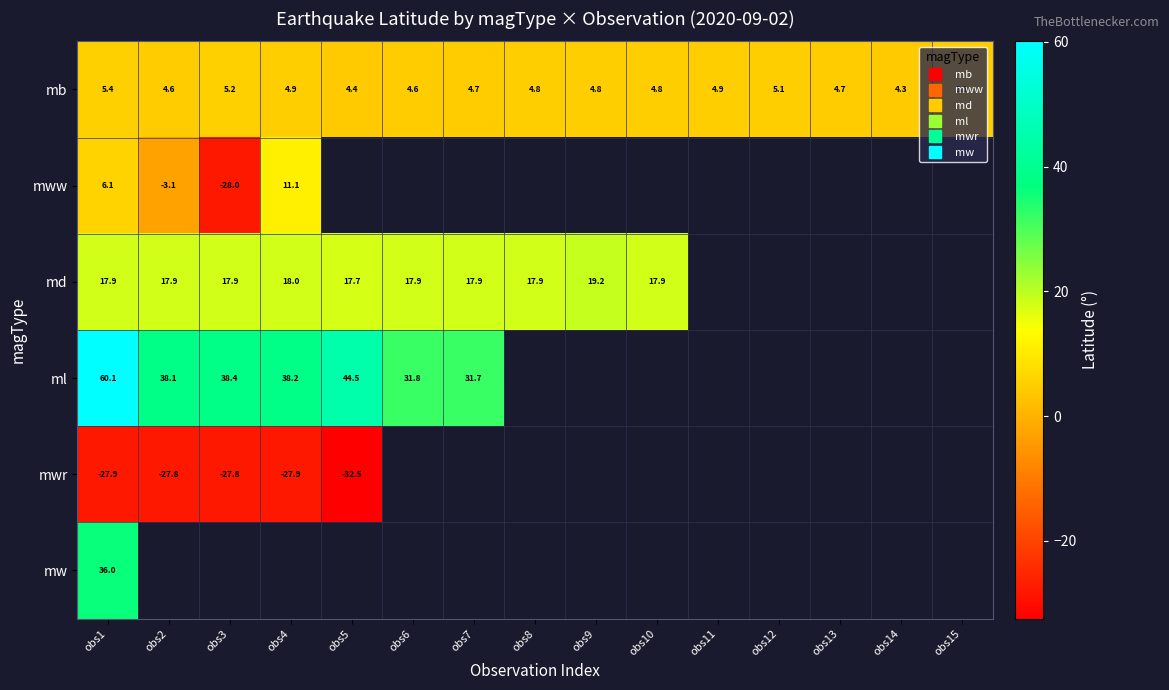

What is the difference between the second highest and minimum values in the mb series?

0.9